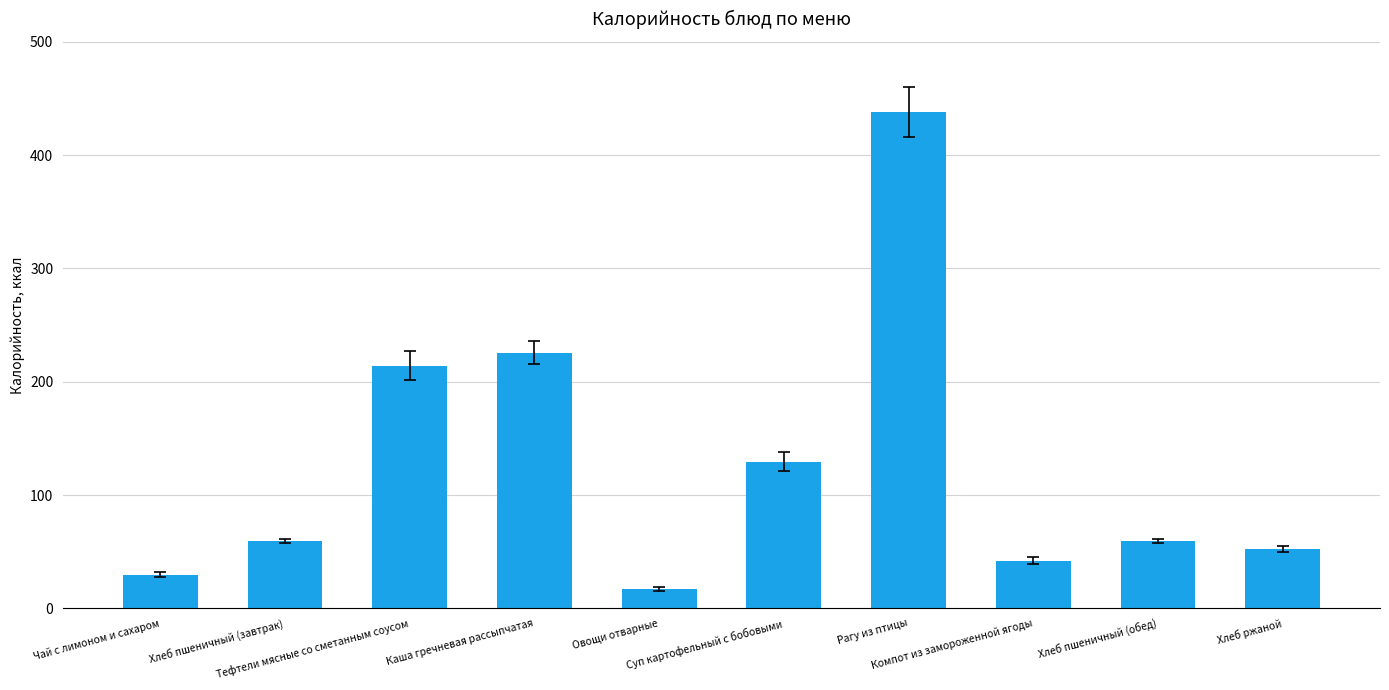

What is the value of the 10th bar from the left?

52.2